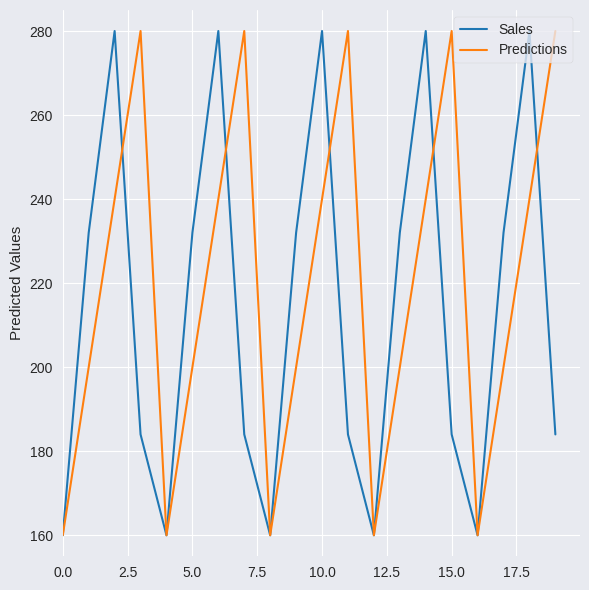

How many lines are shown in the chart?

2